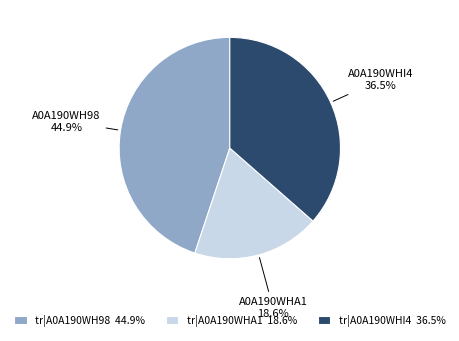

Is there a majority slice in this chart?

No